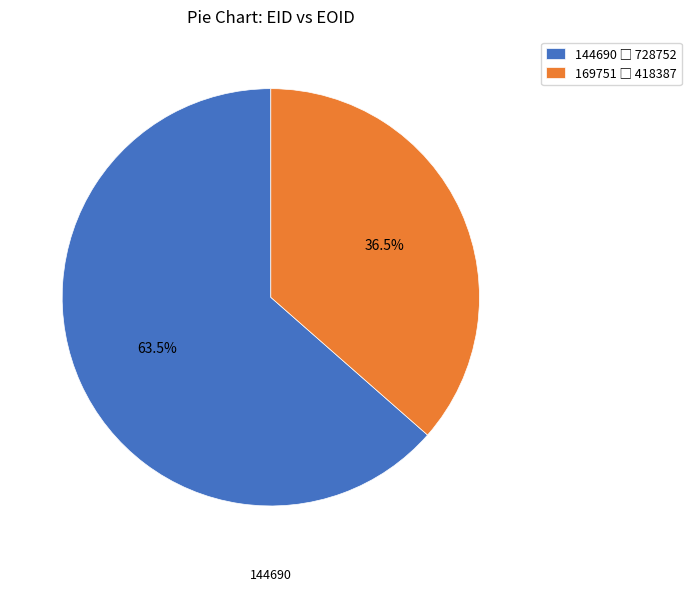

True or false: 169751 accounts for 49% of the total.

False